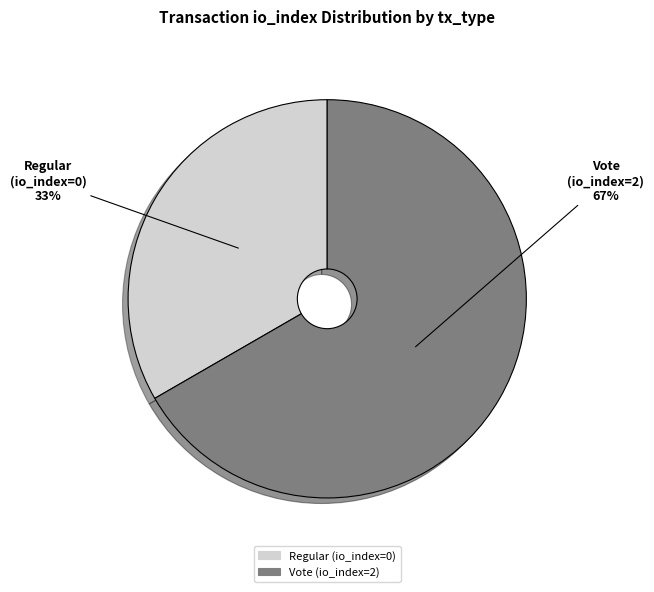

Which has a higher value, Vote (io_index=2) or Regular (io_index=0)?

Vote (io_index=2)